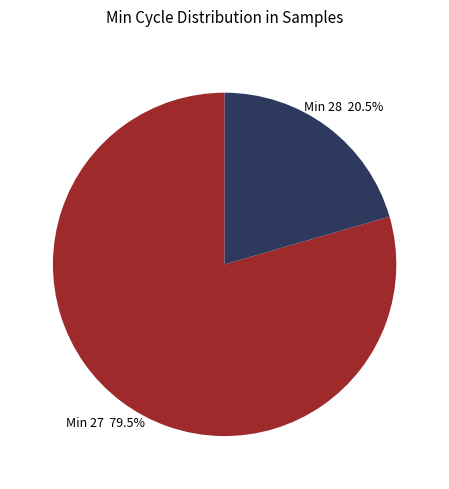

Is there a majority slice in this chart?

Yes